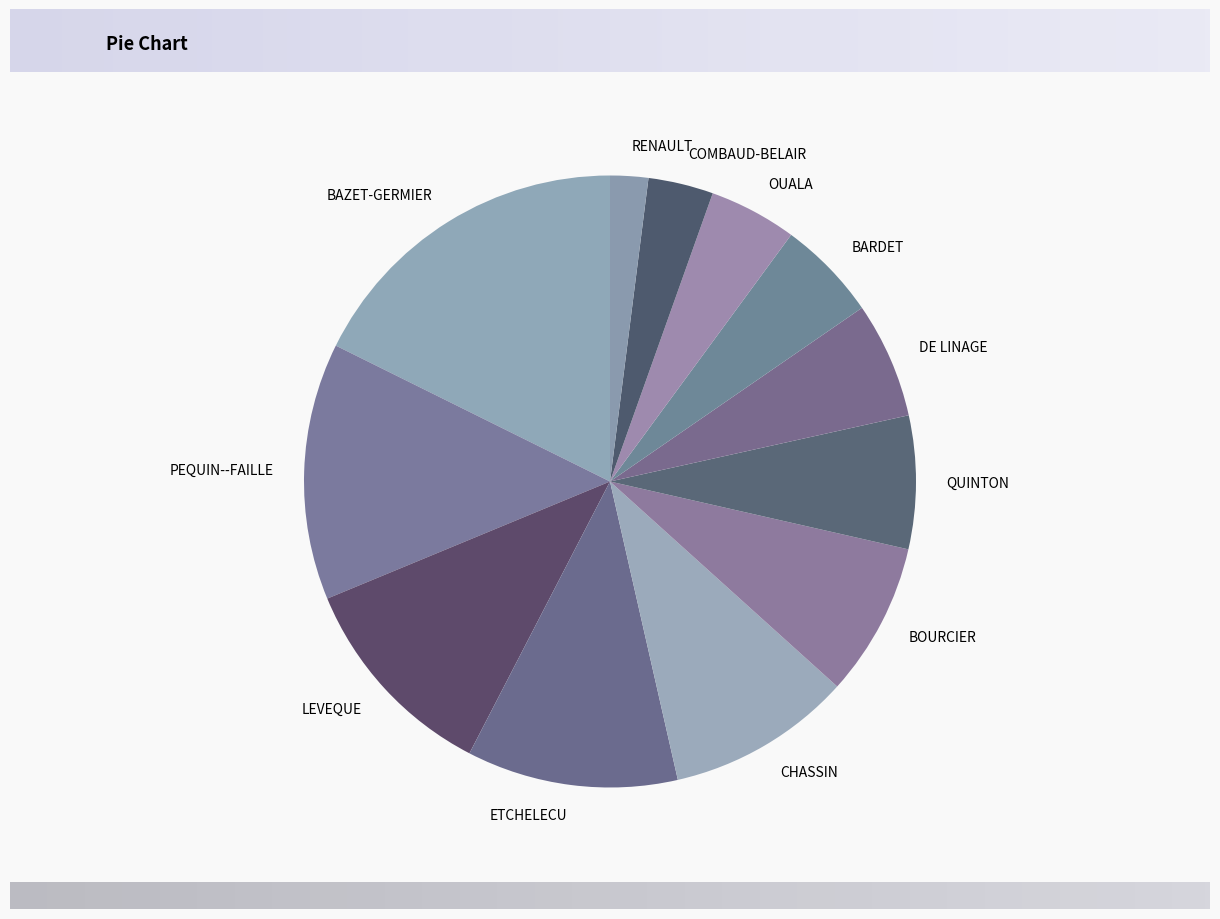

Is it true that BOURCIER is 8% of the pie?

True